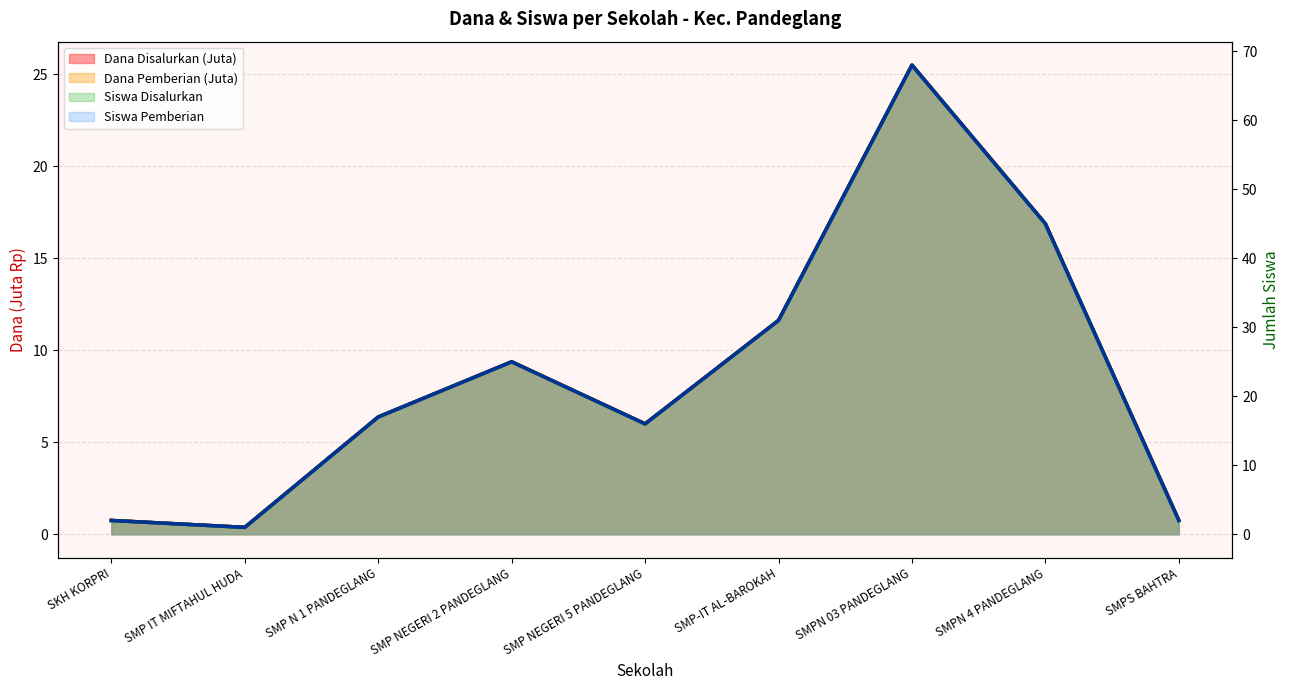

What is the label of the 3rd point from the left?

SMP N 1 PANDEGLANG